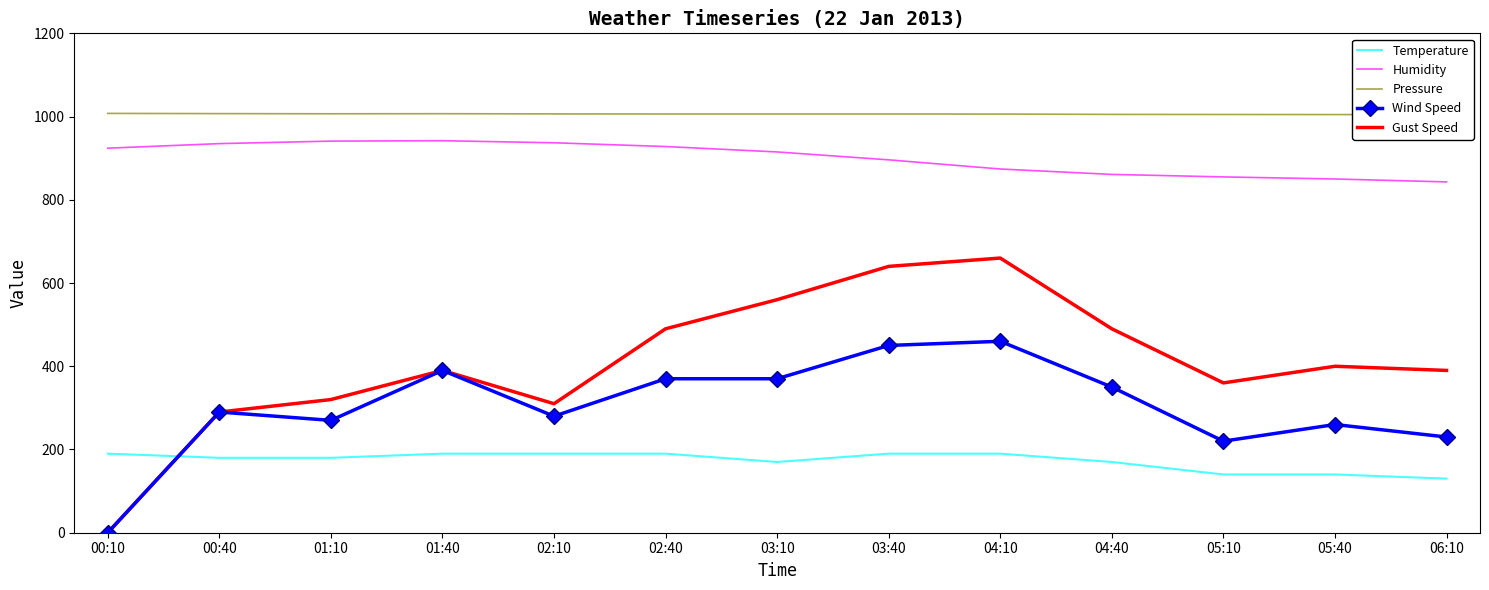

What are all the series names shown in the legend?

Temperature, Humidity, Pressure, Wind Speed, Gust Speed